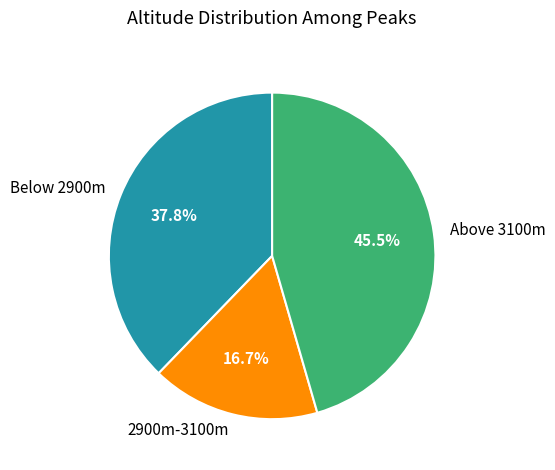

Between Above 3100m and Below 2900m, which is larger?

Above 3100m